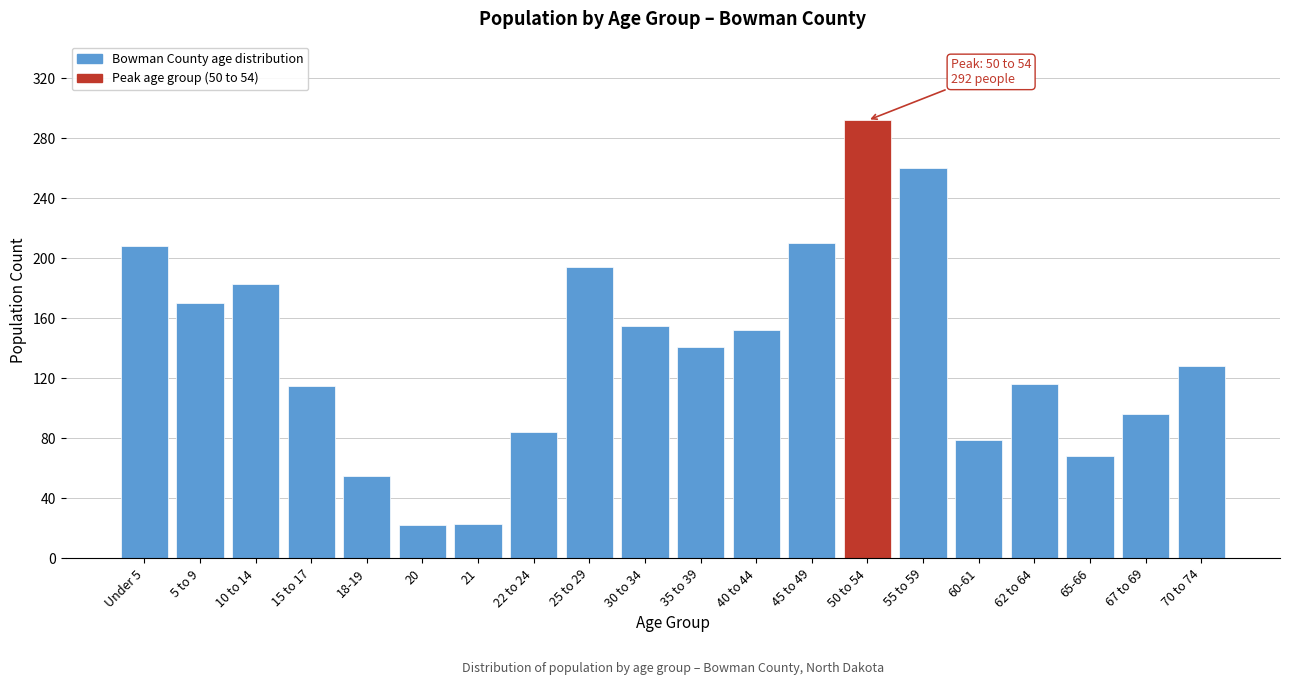

What is the minimum value shown in the chart?

22